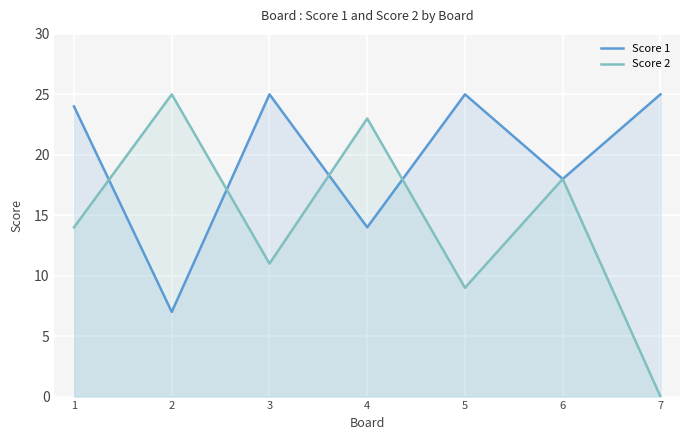

The value of Score 1 at 1 is 24. True or false?

True